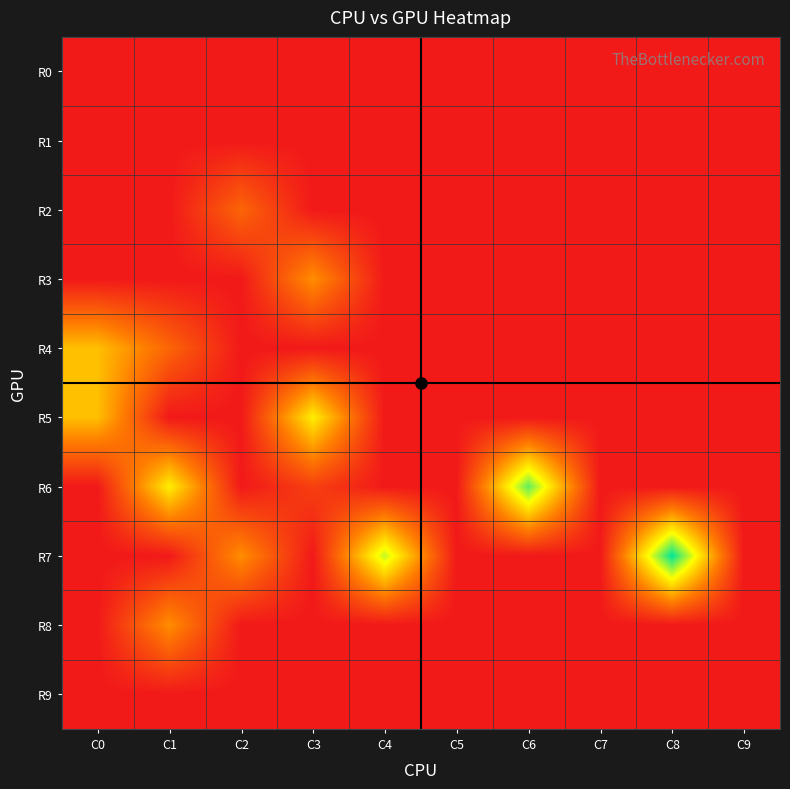

Between C0 and C1, which series saw the biggest shift?

R6